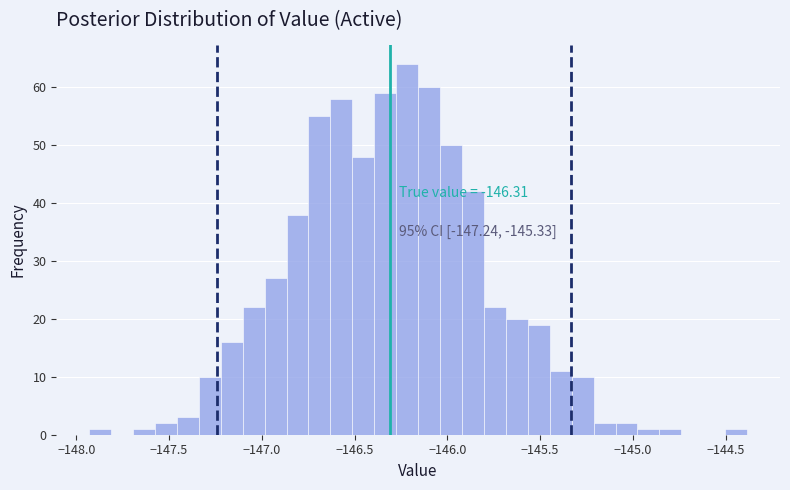

Around what value on the x-axis is the tallest bar? Give the approximate position of its centre, as read against the axis.

-146.20